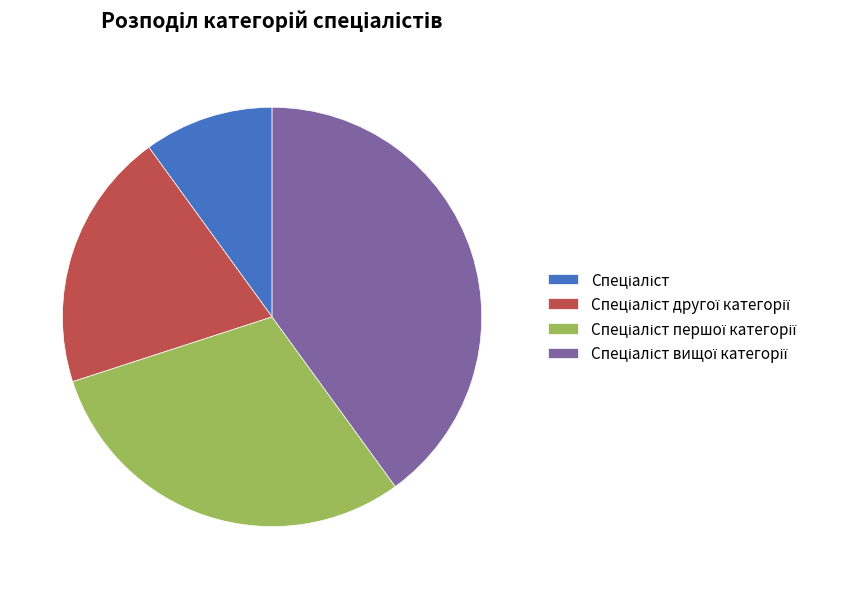

Is there any slice that represents more than half of the pie?

No